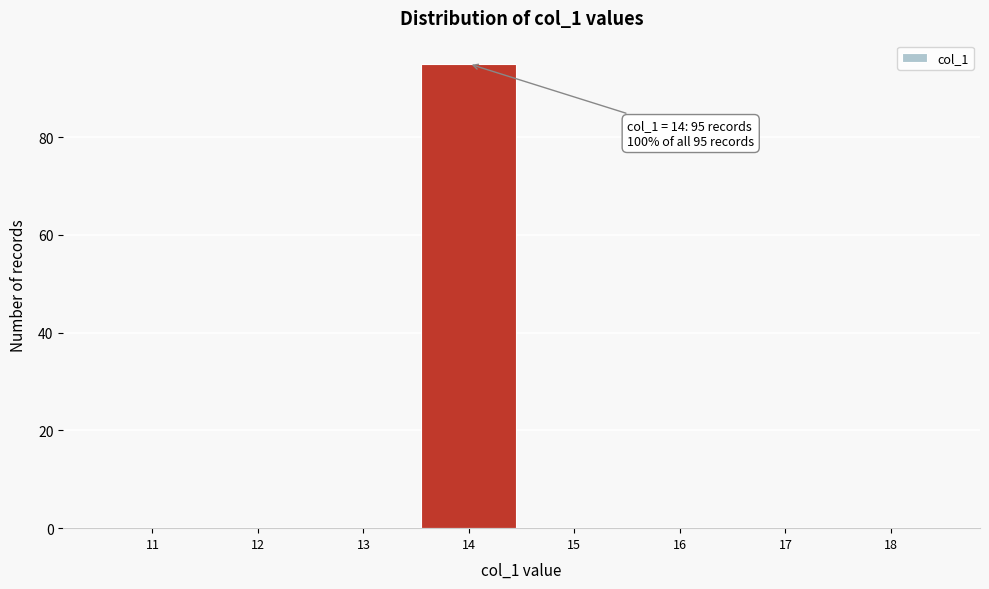

Over which range of the x-axis is the bar tallest?

13.5 to 14.5